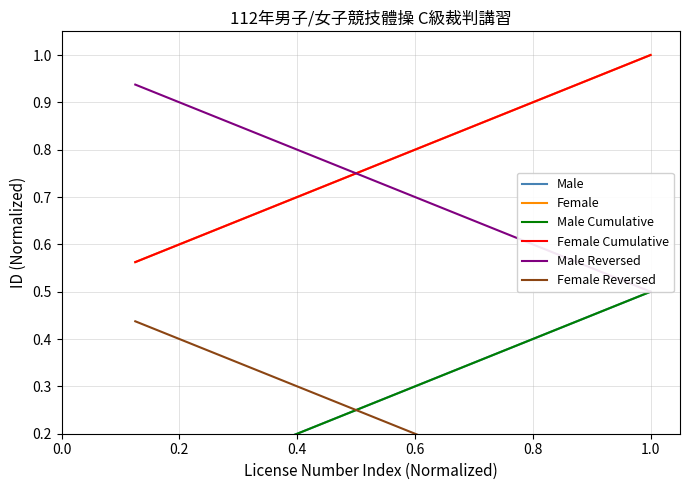

What is the sum of the Male values at 0.8 and 1.0?

0.7